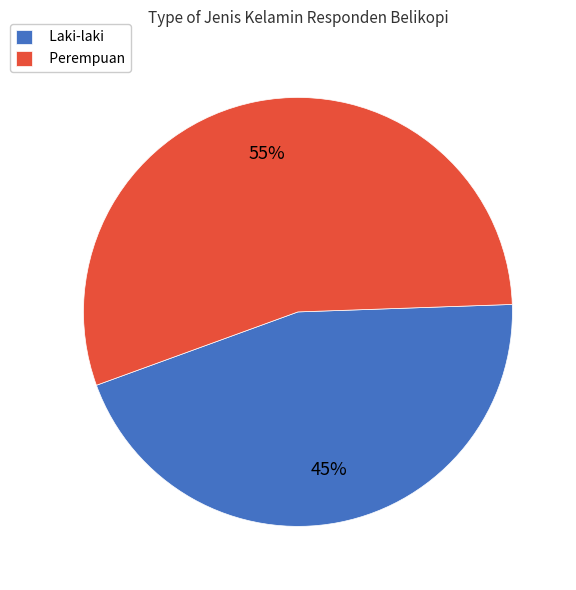

Which slice is the largest?

Perempuan